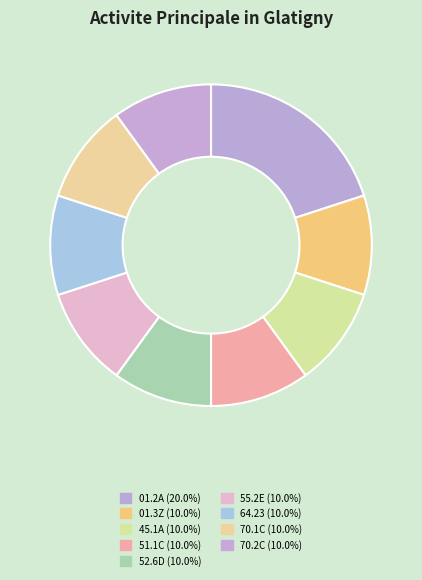

How many slices are in this pie chart?

9